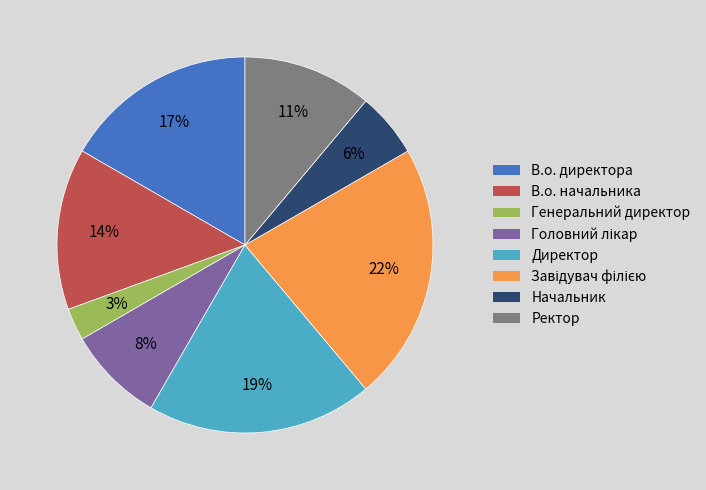

Combined, do Начальник and Ректор account for over 50%?

No